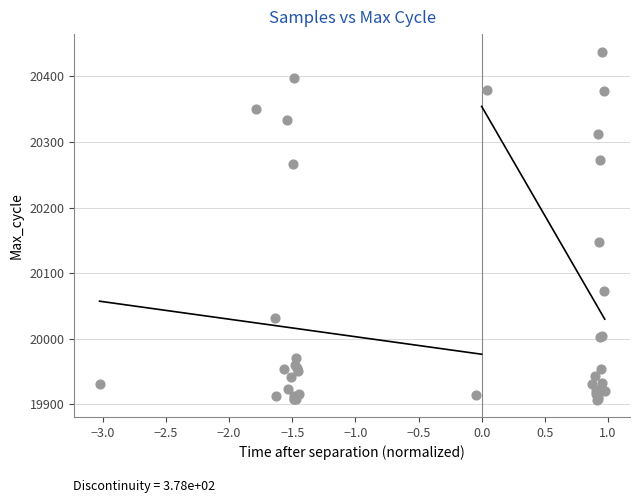

What Y value in the scatter plot is closest to 20172?

20148